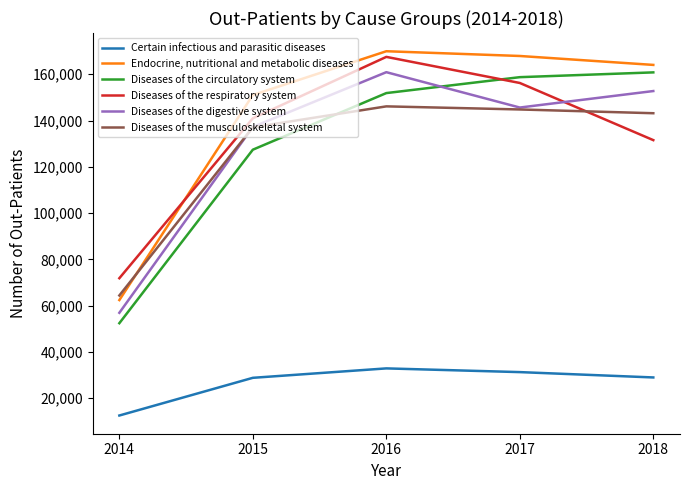

Read the Certain infectious and parasitic diseases value at 2017, to the nearest 50.

31300